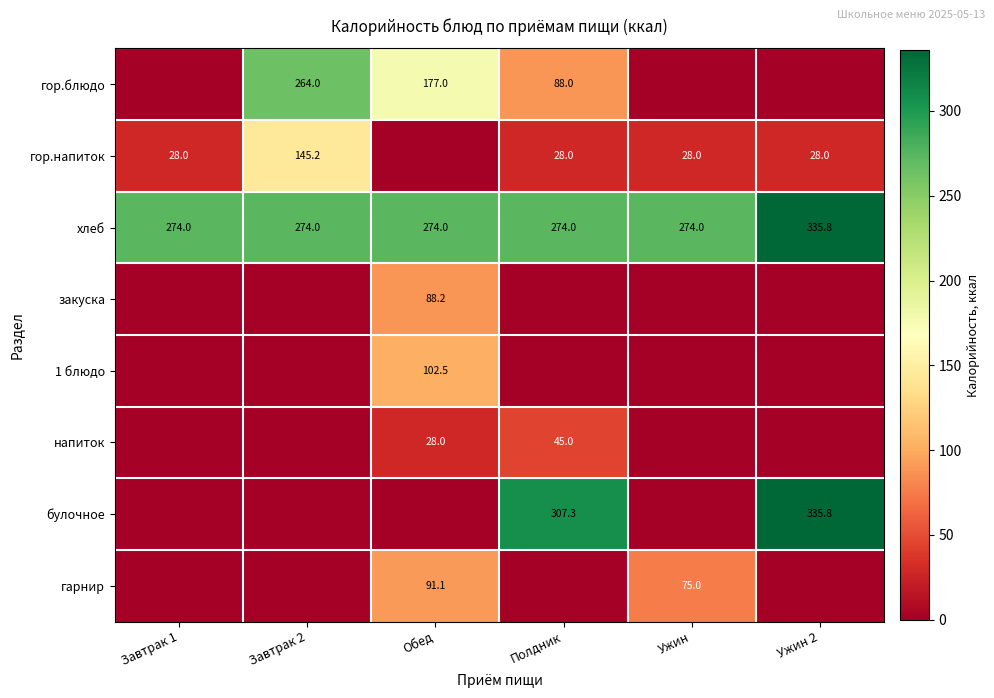

At which label does хлеб reach its peak?

Ужин 2